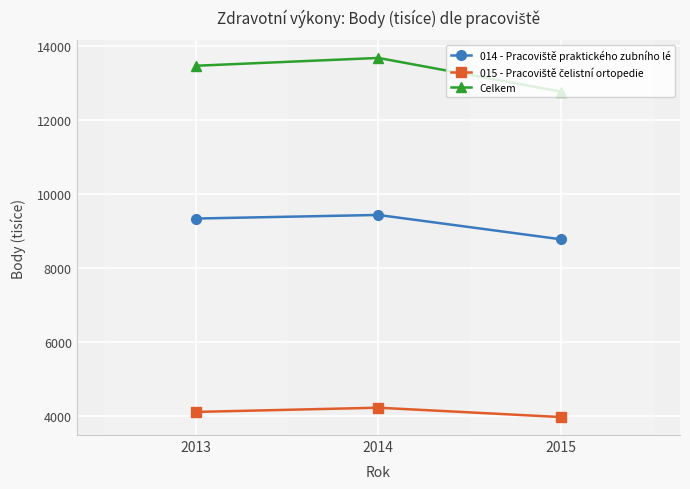

The Celkem series shows 12757.2 at 2015. True or false?

True